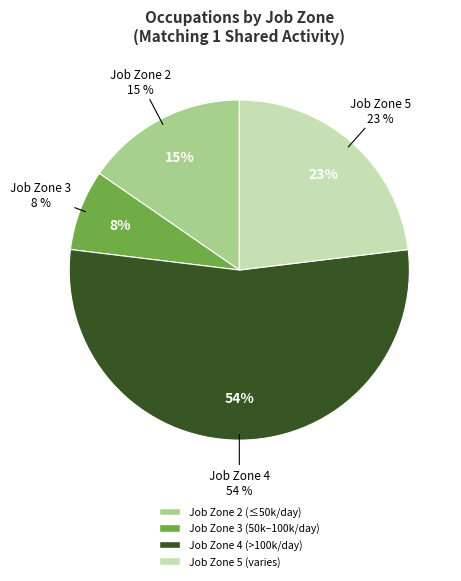

What is the total percentage of Job Zone 4 and Job Zone 5?

76.9%